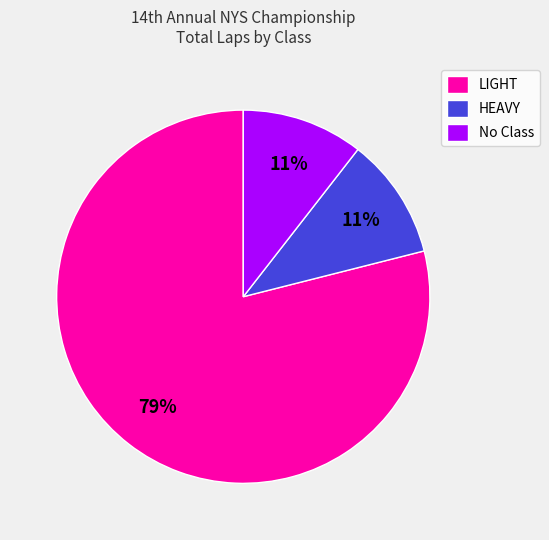

Do HEAVY and LIGHT together represent more than half of the pie?

Yes